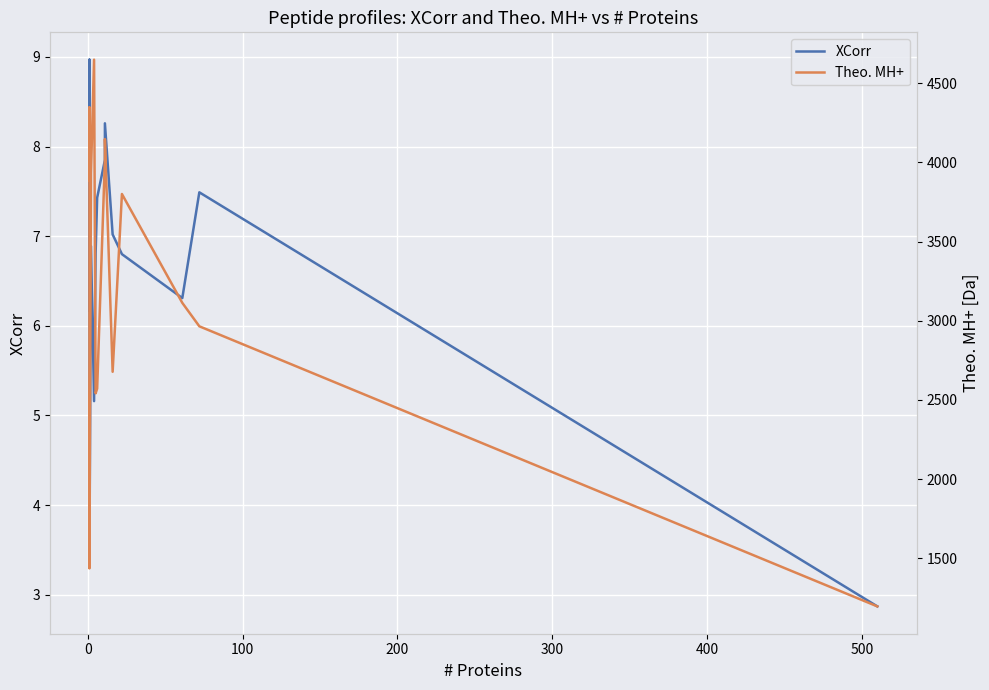

What is the maximum value for Theo. MH+?

4648.5